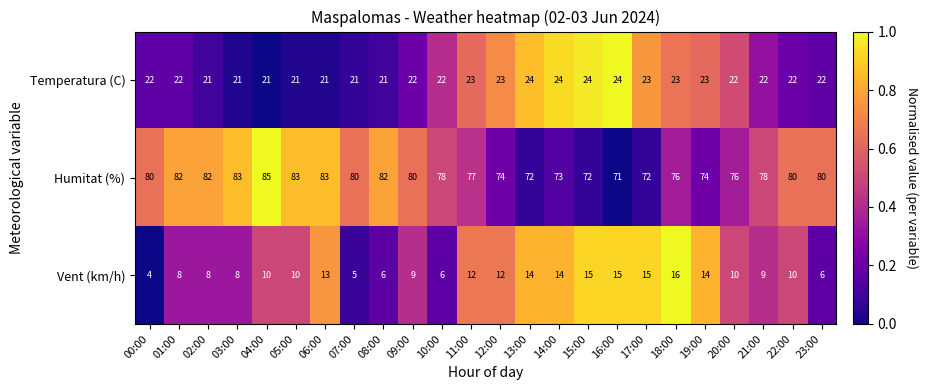

What is the difference between the Vent (km/h) values at 21:00 and 15:00?

6